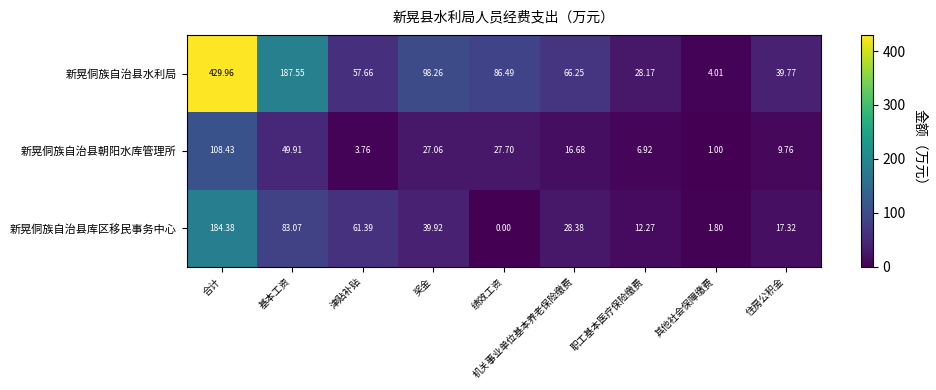

At which category is the sum across all series the highest?

合计